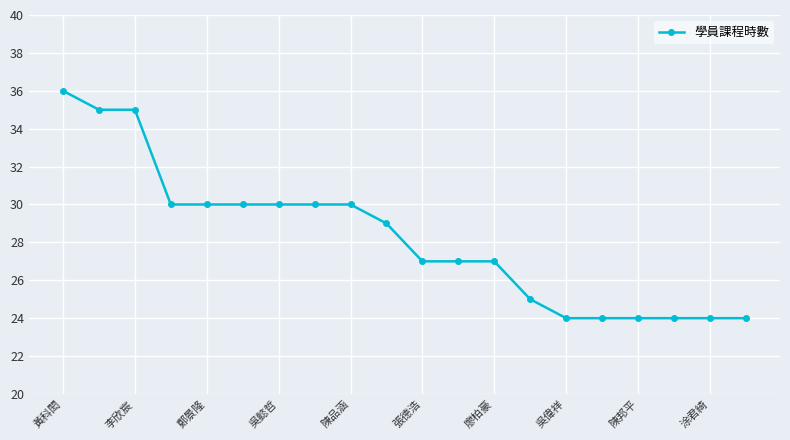

What is the smallest value displayed?

24